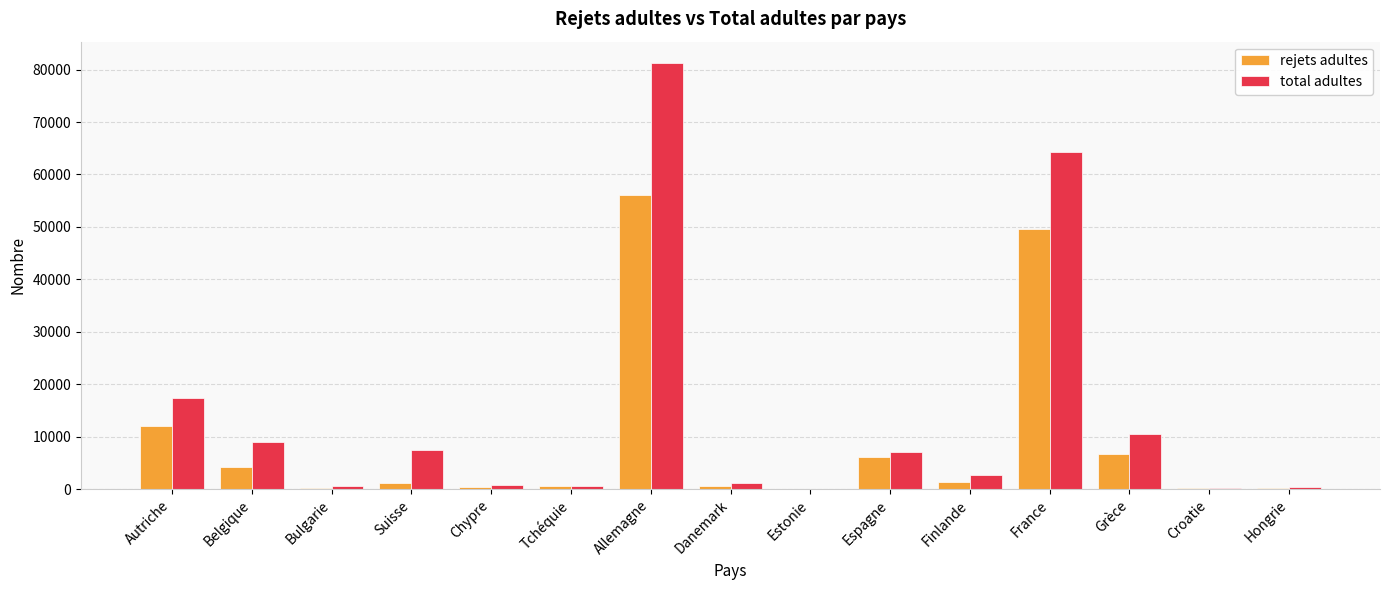

Read the total adultes value at France.

64335